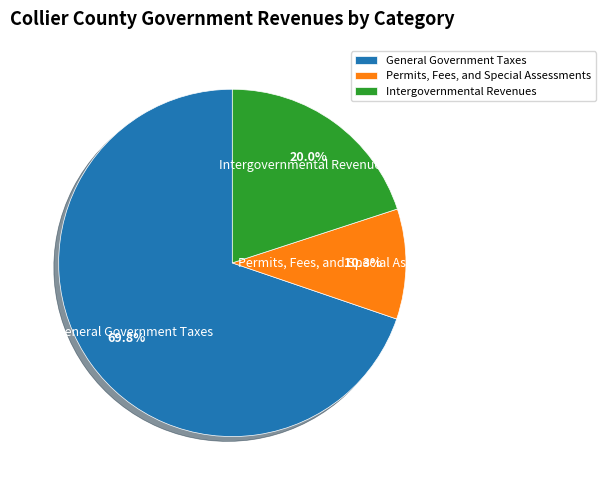

Between General Government Taxes and Permits, Fees, and Special Assessments, which is larger?

General Government Taxes